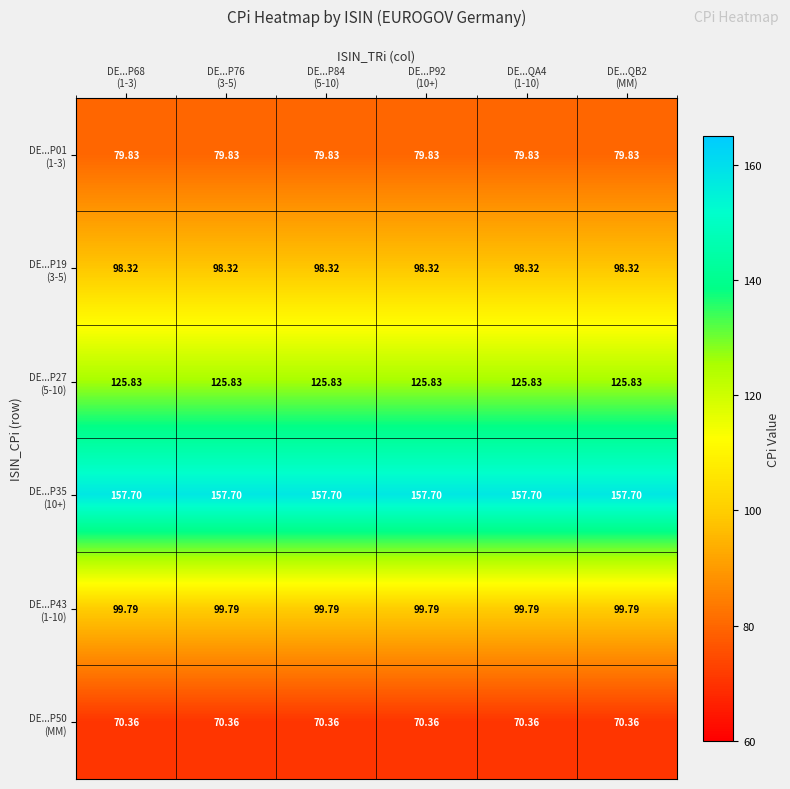

How many data points does each series have?

6